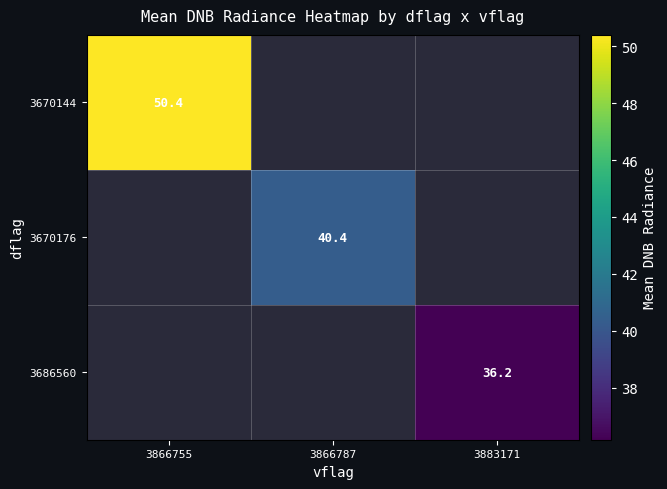

Rank the series by their maximum value, from lowest to highest.

3670144, 3670176, 3686560